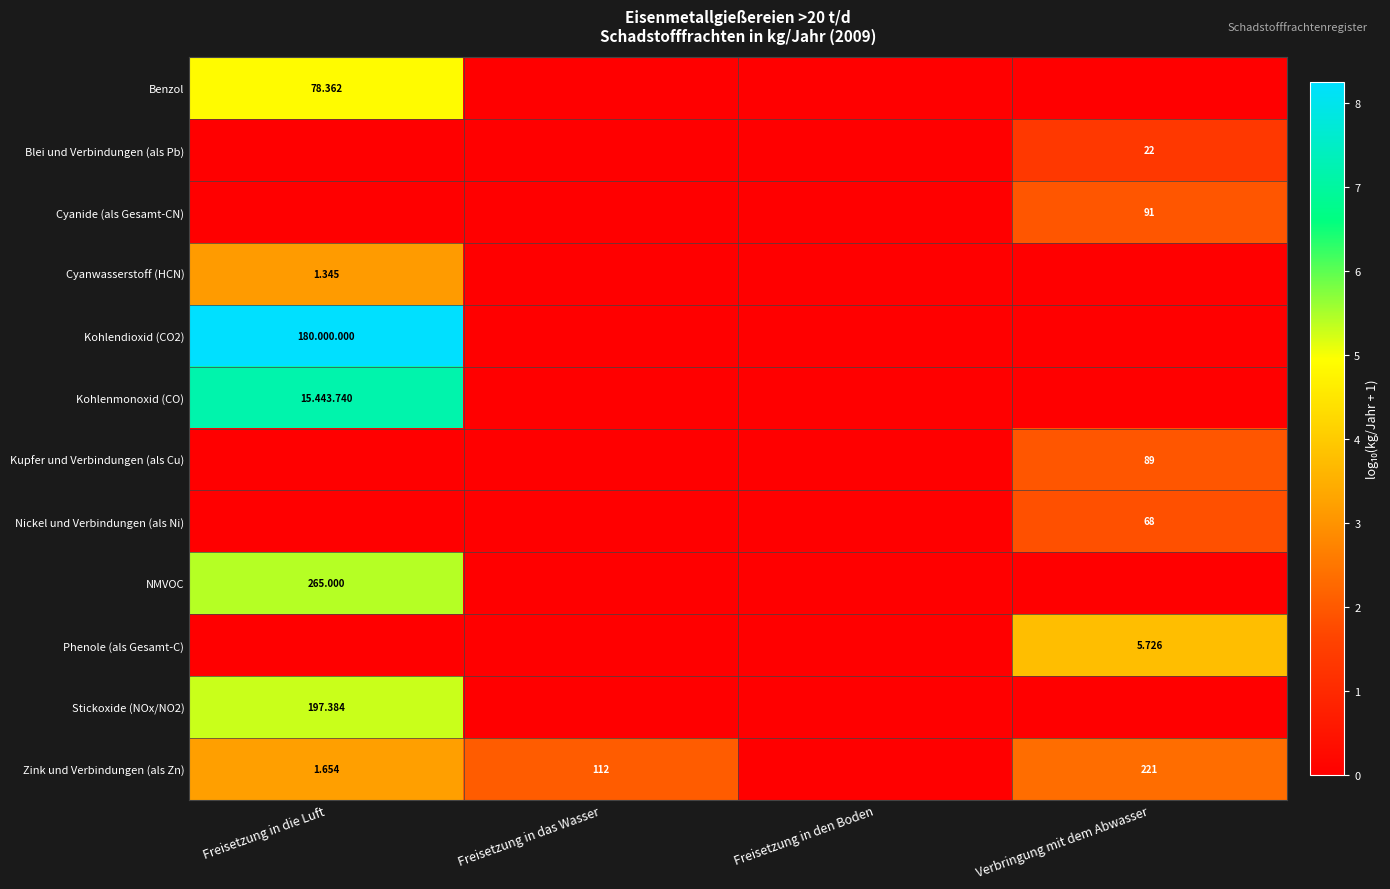

Which series has the widest spread of values?

Kohlendioxid (CO2)